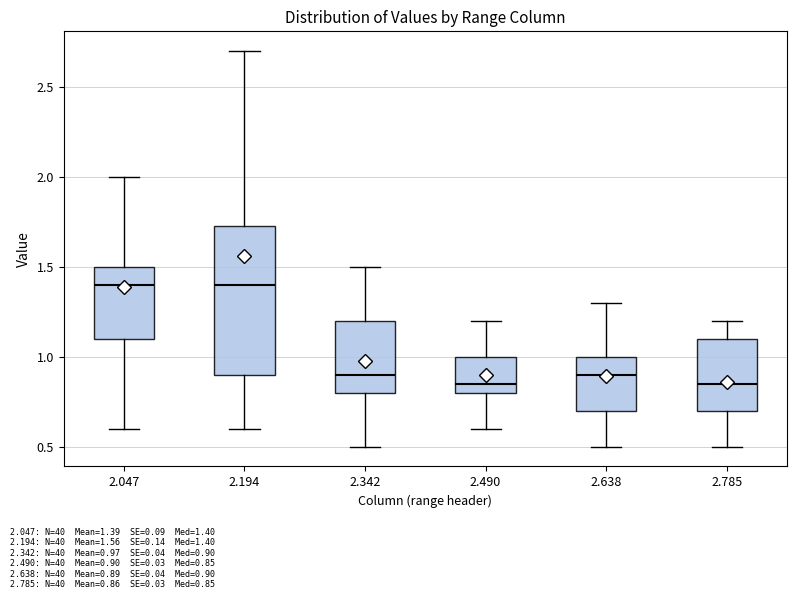

Comparing the boxes themselves (not the whiskers), which one is the tallest?

2.194